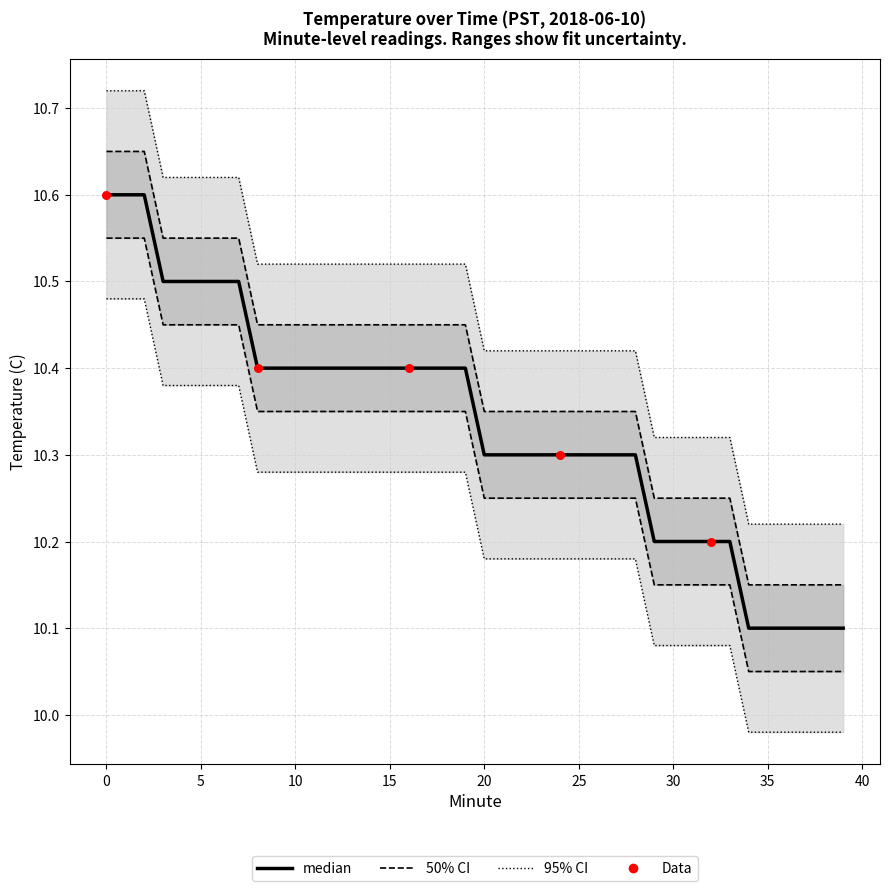

At how many categories does at least one series exceed 10?

40